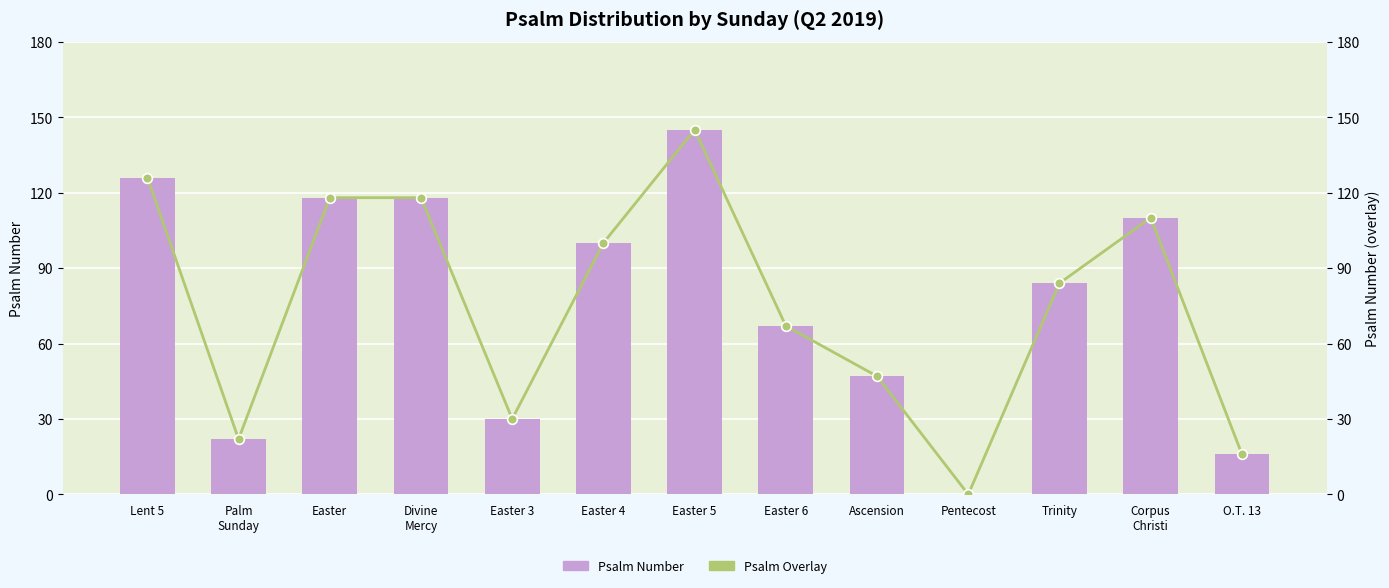

What is the total value across all series at Divine
Mercy?

236